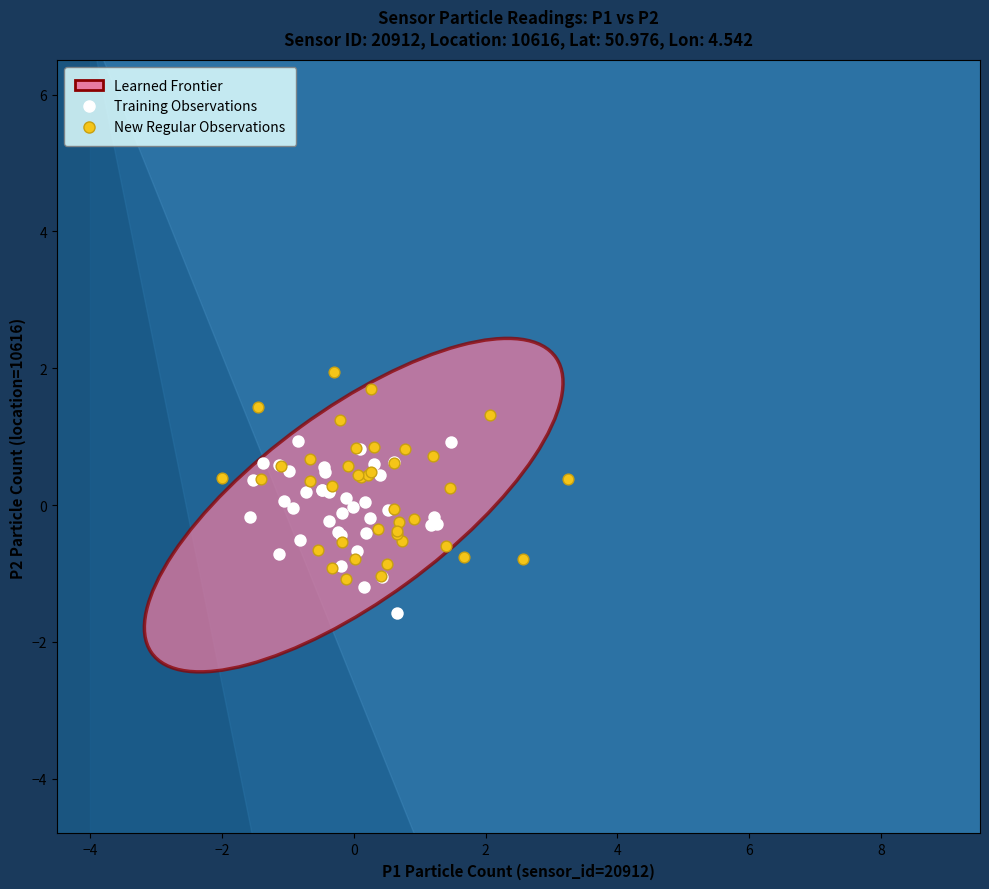

Which series reaches the maximum Y coordinate?

New Regular Observations